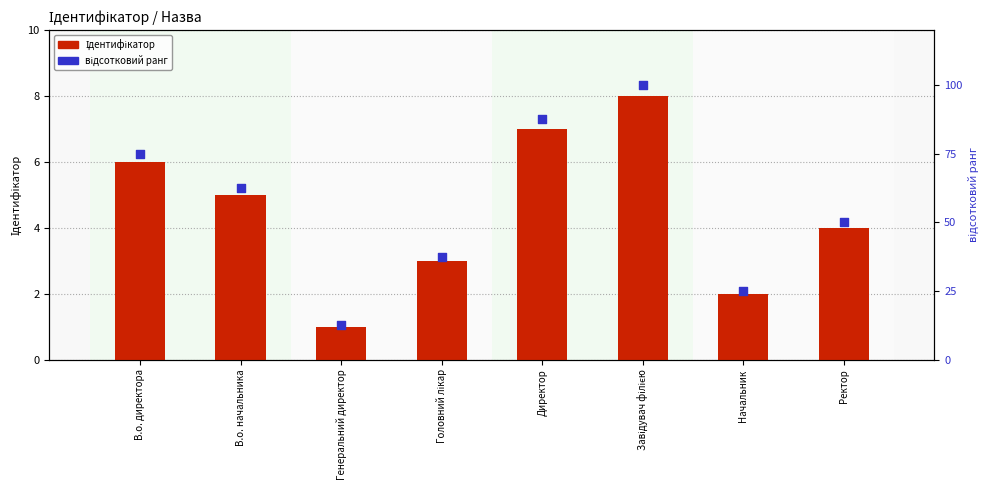

Which series reaches the maximum Y coordinate?

відсотковий ранг